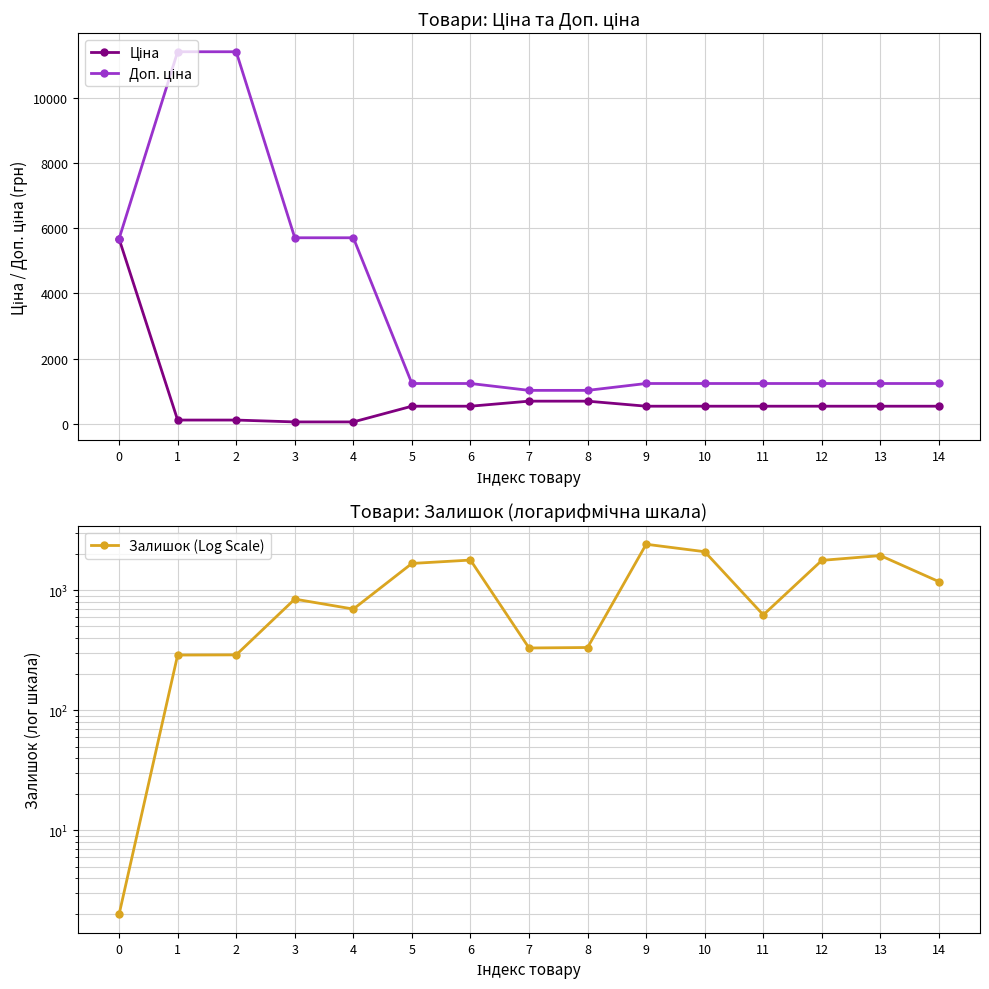

List the labels in order of Залишок (Log Scale) value, largest first.

9, 10, 13, 6, 12, 5, 14, 3, 4, 11, 8, 7, 2, 1, 0